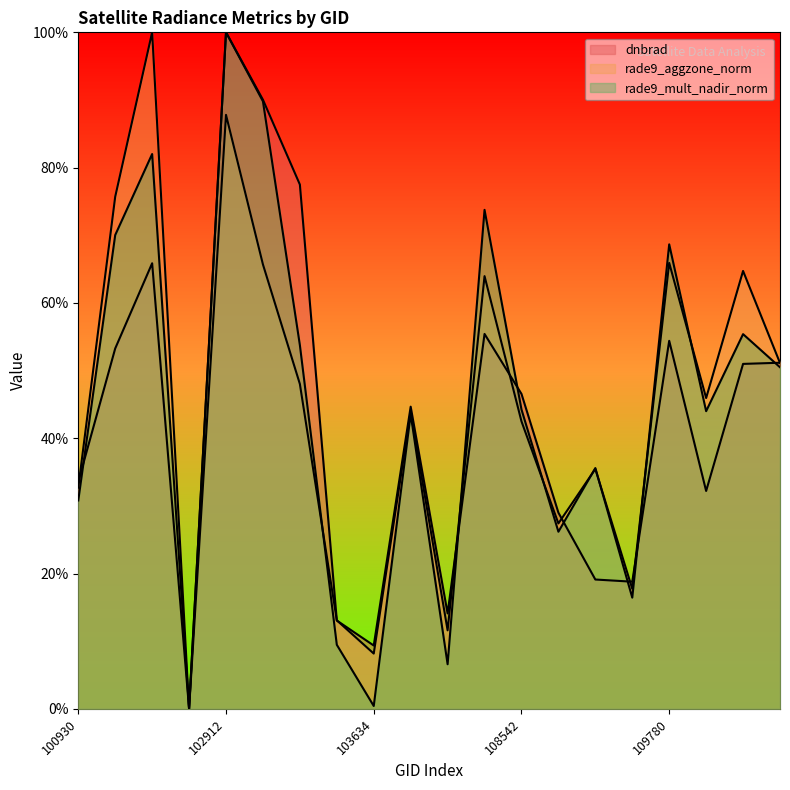

Which has a higher value, 102912 or 107843?

102912